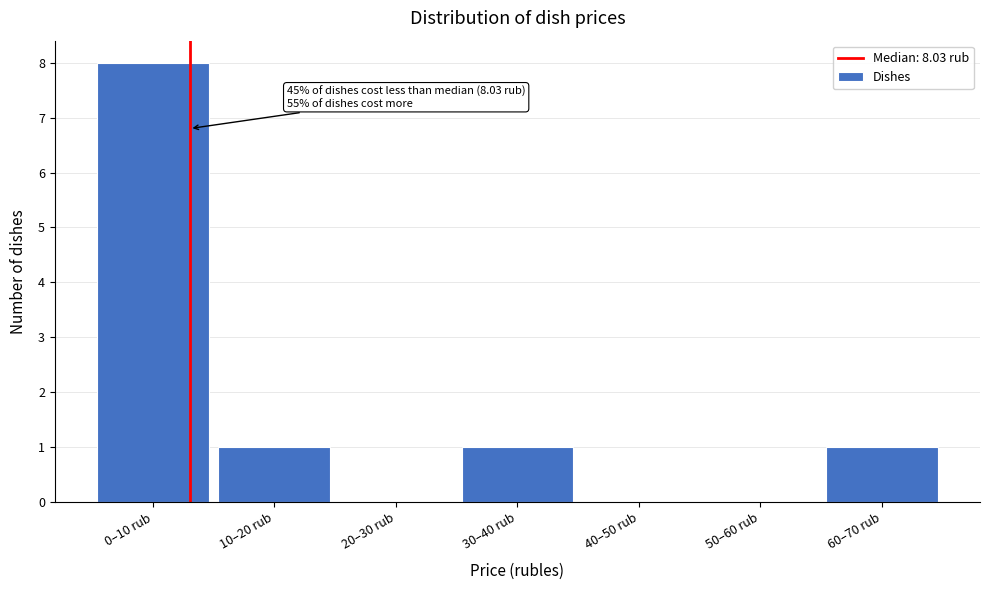

Reading left to right, transcribe all the data shown in this chart.

0–10 rub=8	10–20 rub=1	20–30 rub=0	30–40 rub=1	40–50 rub=0	50–60 rub=0	60–70 rub=1